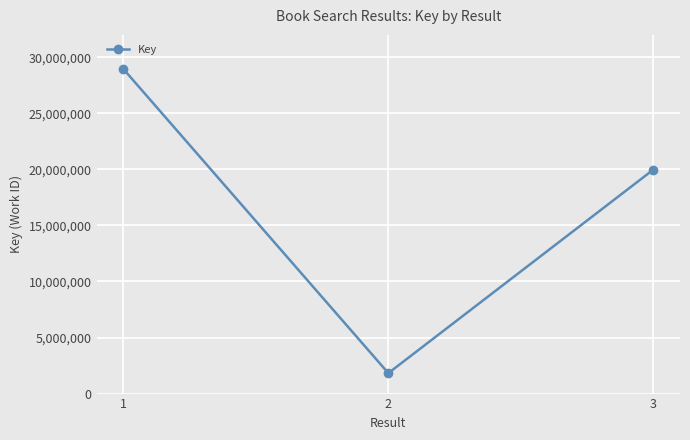

Reading left to right, what are all the values shown in this chart?

1=28975489	2=1823668	3=19988457